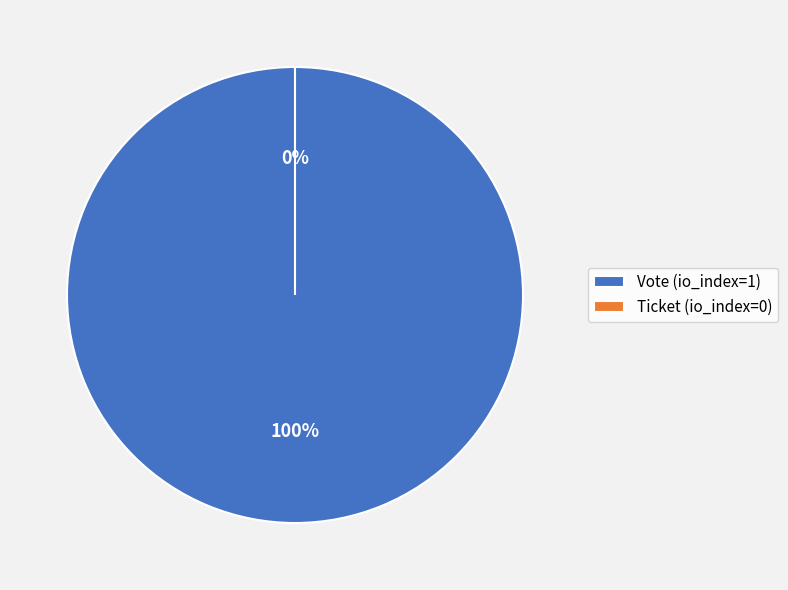

Count the number of slices in the pie.

2